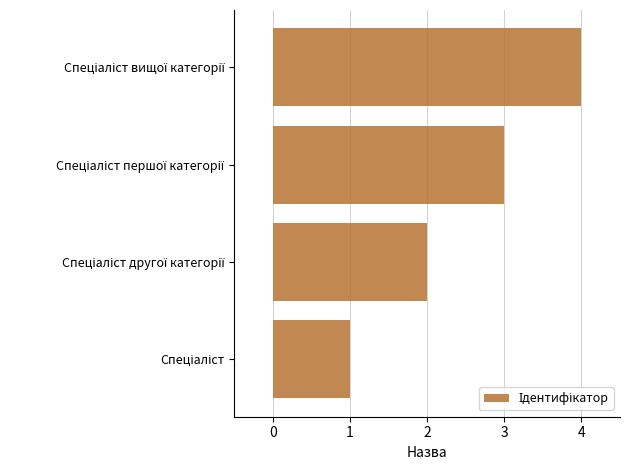

How many values are between 2 and 4?

3